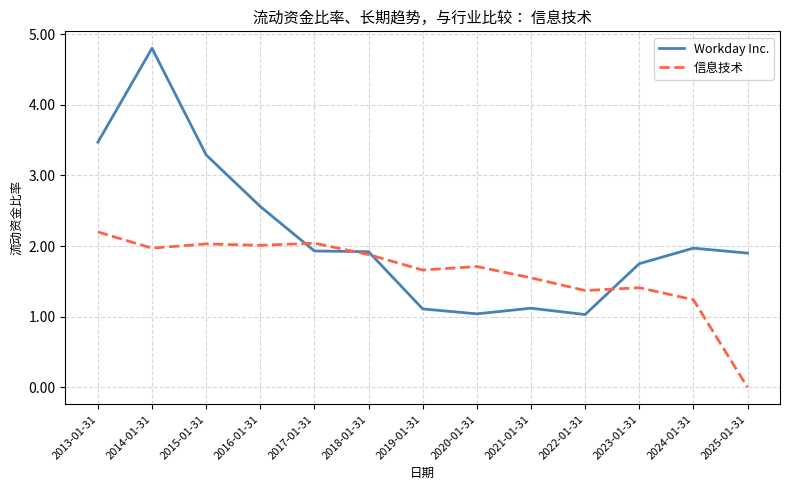

Which category has the highest value in the Workday Inc. series?

2014-01-31